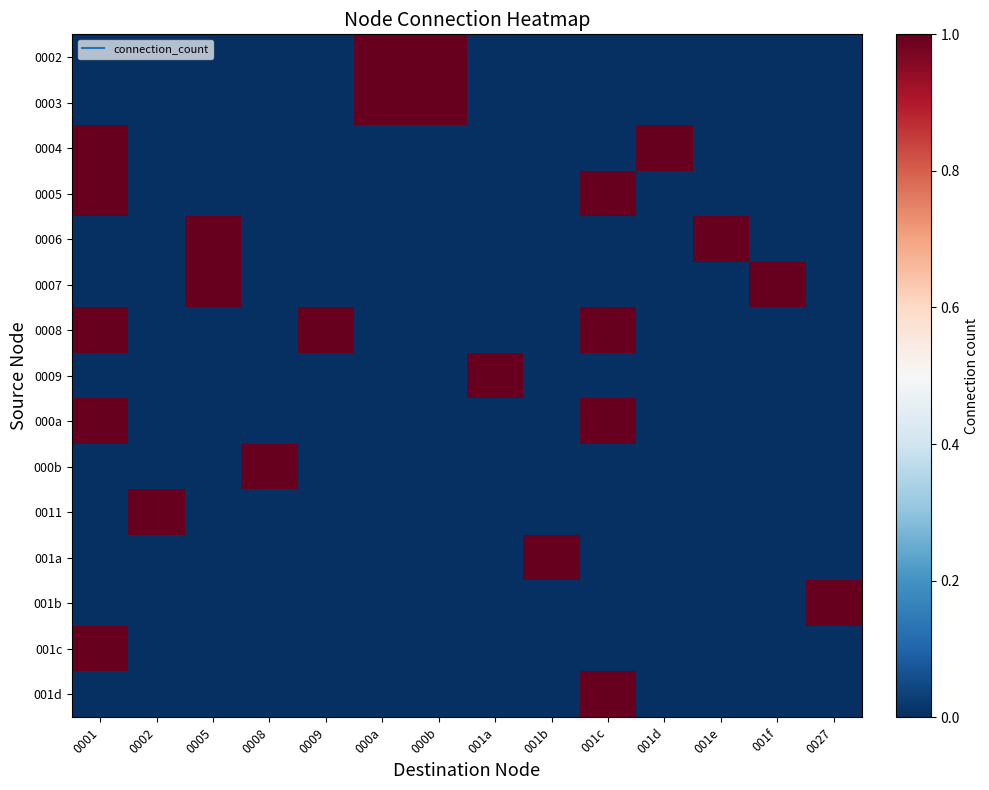

Which category has the lowest value across all series?

0001